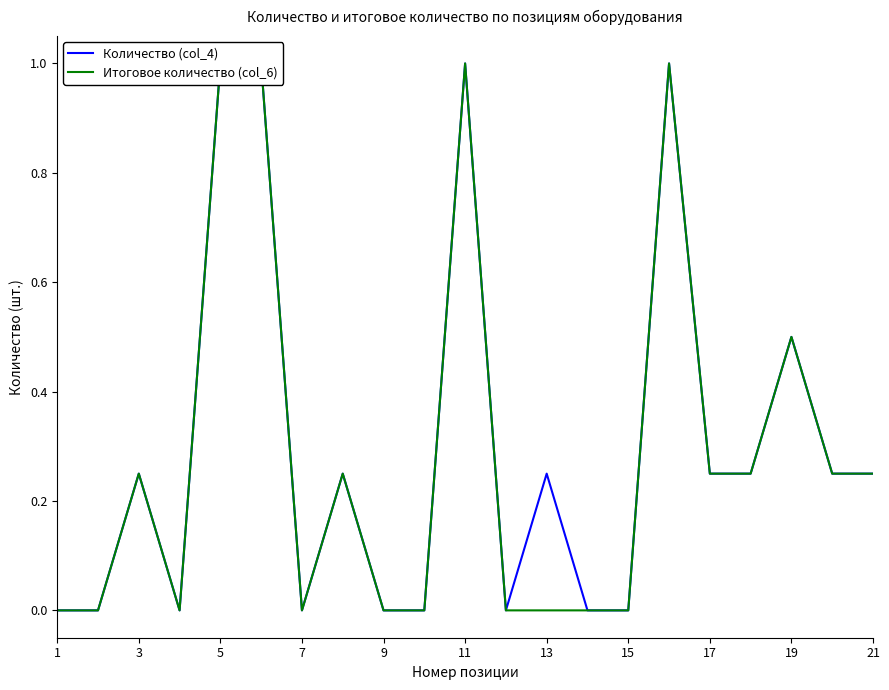

Which has a higher value, 13 or 19?

19